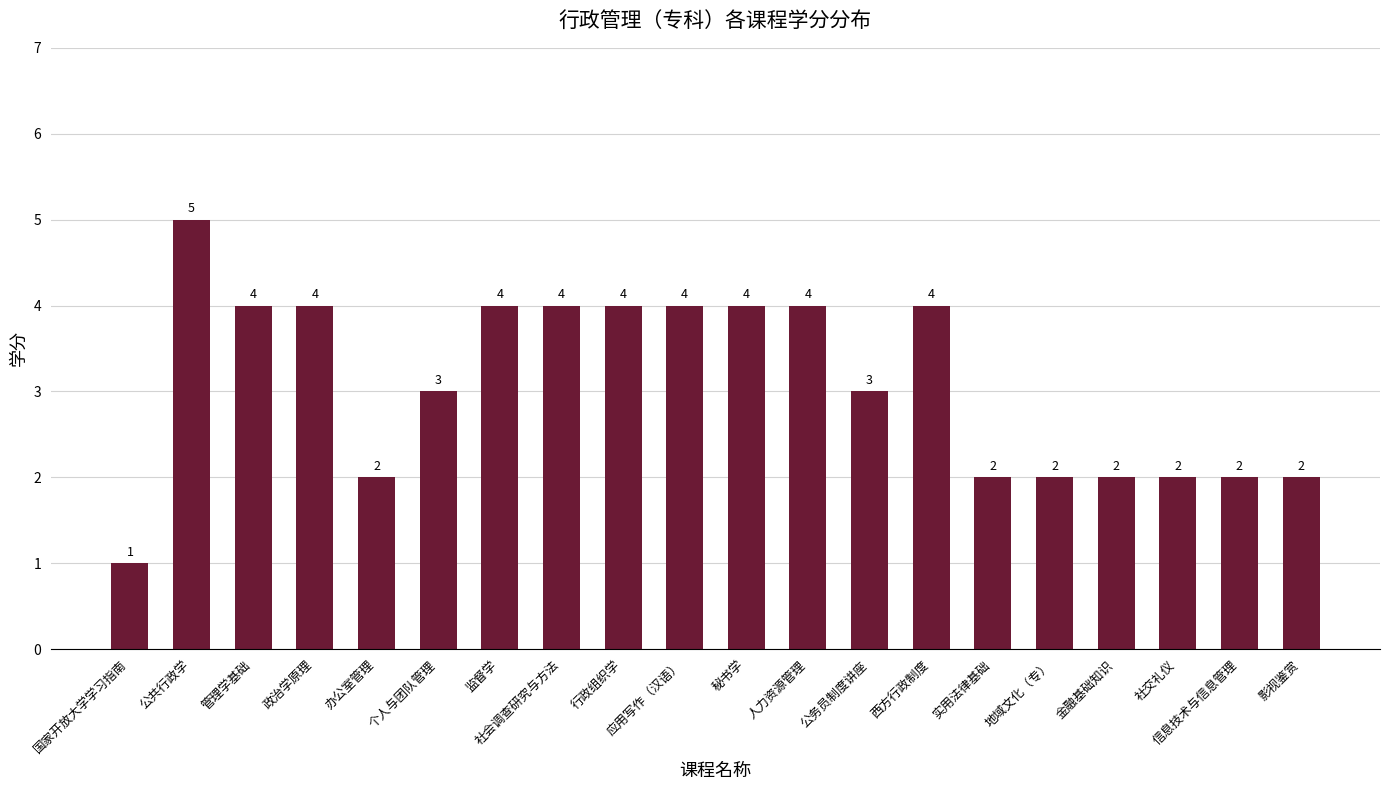

The value at 秘书学 is 4. True or false?

True